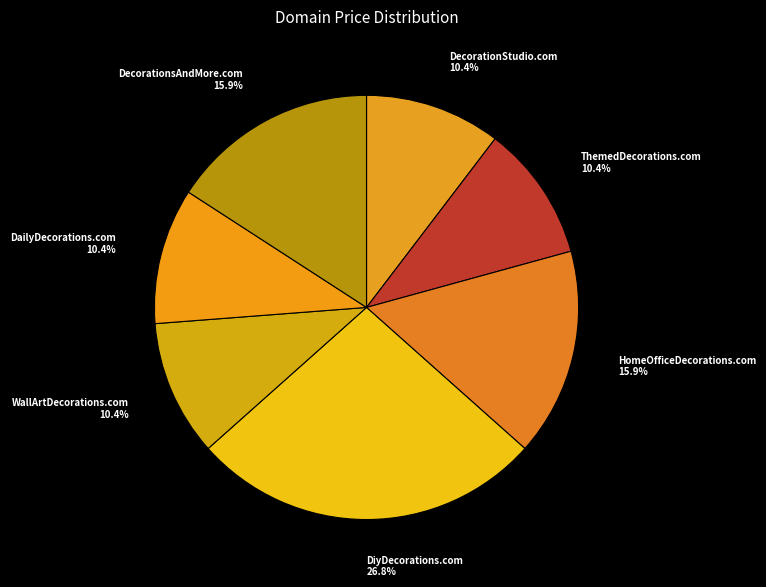

How many segments does this pie chart have?

7